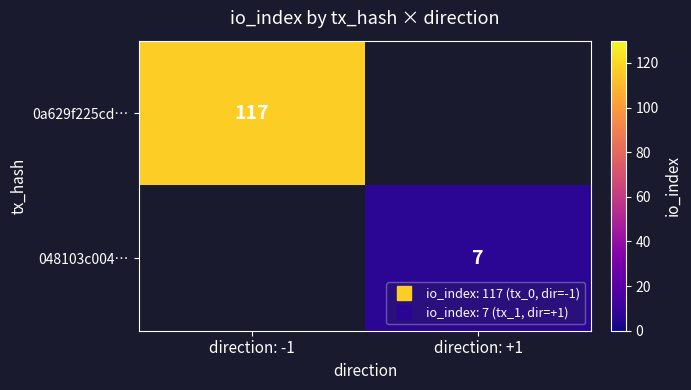

How many values in 0a629f225cd… are above zero?

1